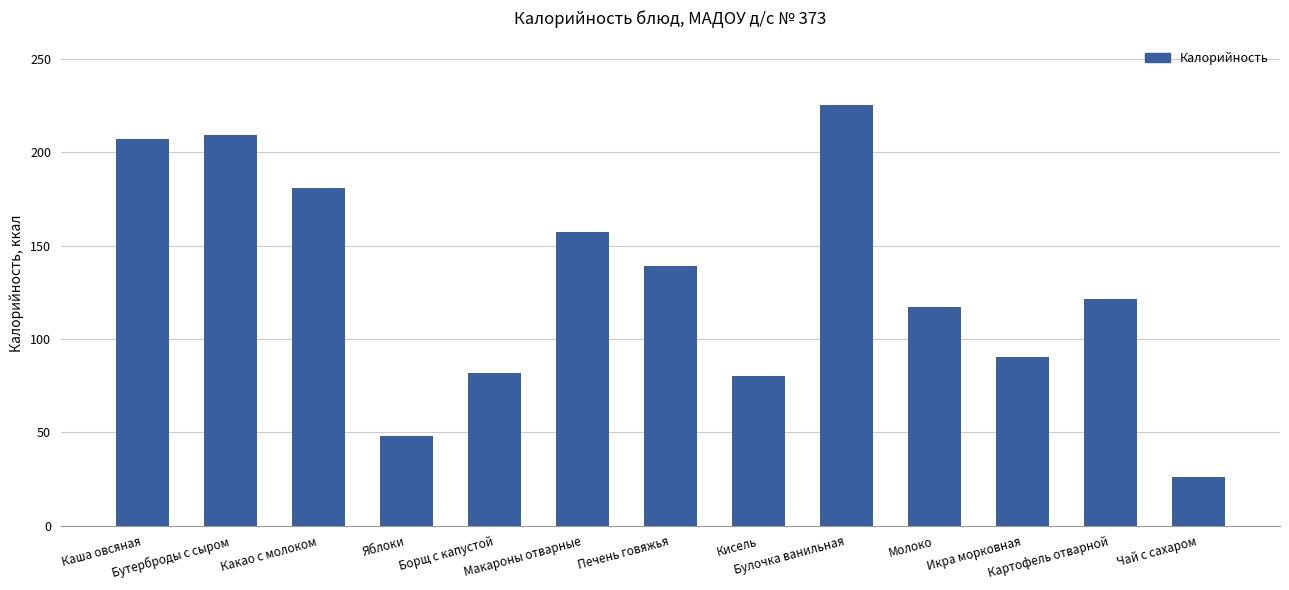

What is the value of the 9th bar from the left?

225.6